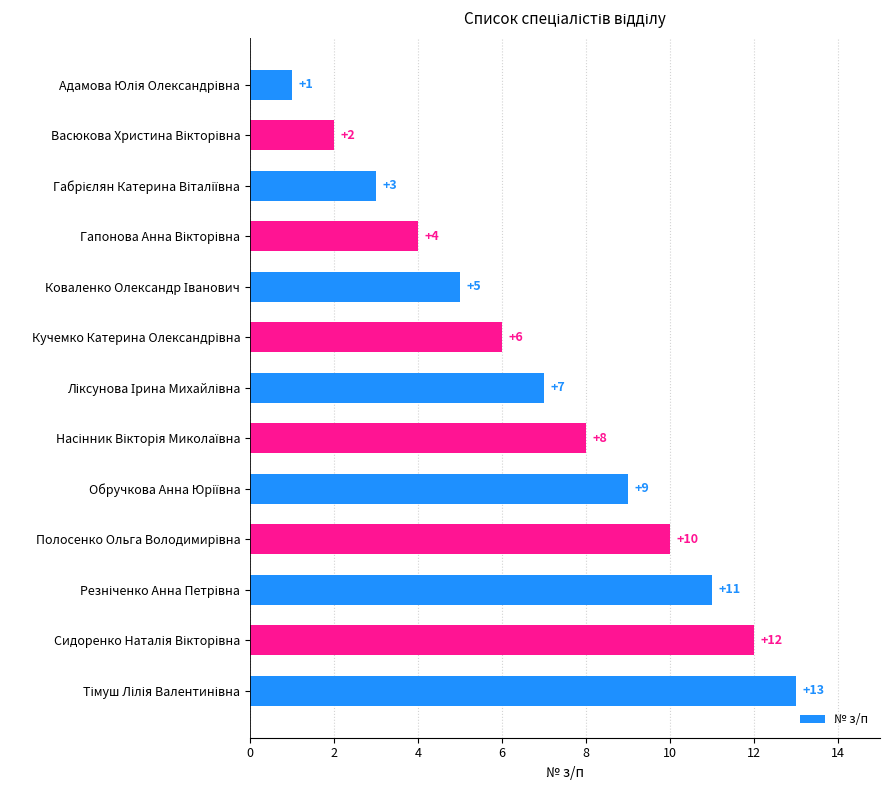

What is the maximum value shown in the chart?

13